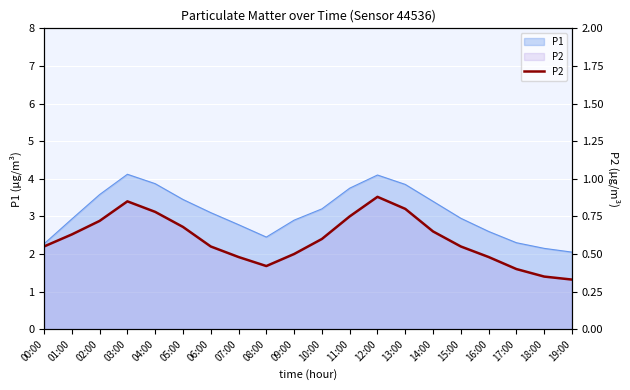

The chart shows a value of 0.2 at 00:00. True or false?

False